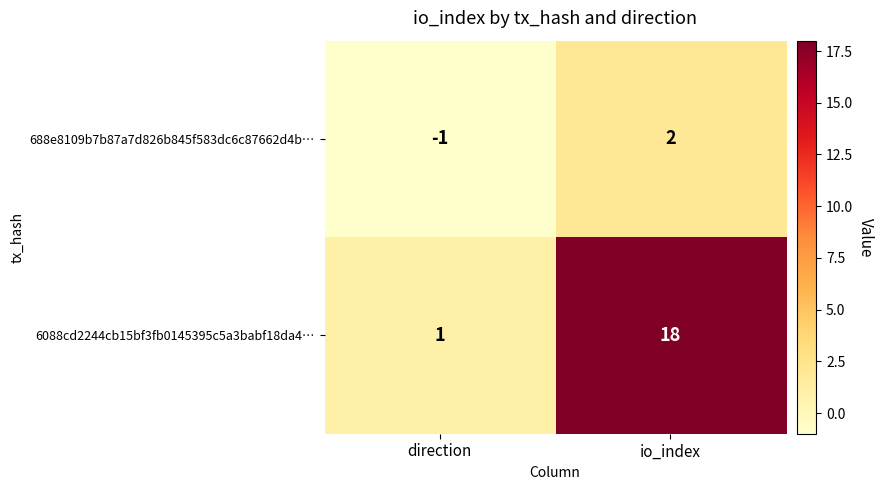

Where is 6088cd2244cb15bf3fb0145395c5a3babf18da4… nearest to the value 9?

direction